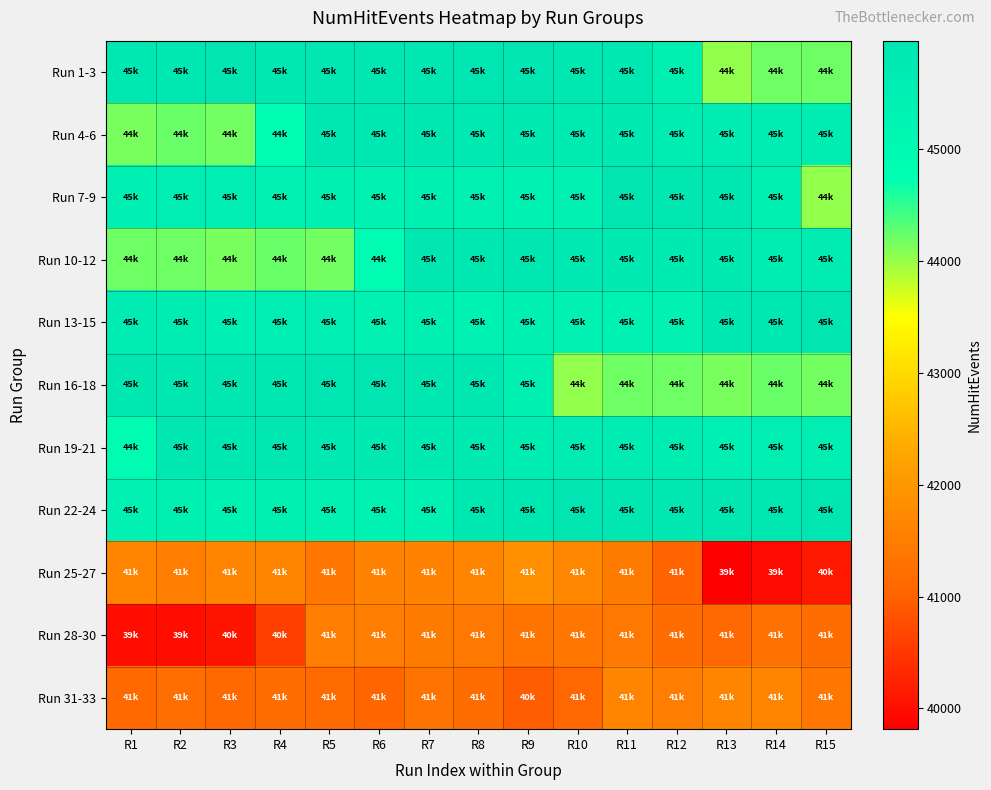

Reading left to right, extract all data points from this chart.

Run 1-3: R1=45806	R2=45828	R3=45962	R4=45865	R5=45859	R6=45855	R7=45848	R8=45905	R9=45966	R10=45852	R11=45813	R12=45454	R13=44041	R14=44203	R15=44207
Run 4-6: R1=44161	R2=44218	R3=44181	R4=44904	R5=45853	R6=45809	R7=45878	R8=45796	R9=45715	R10=45692	R11=45733	R12=45586	R13=45653	R14=45623	R15=45589
Run 7-9: R1=45478	R2=45544	R3=45542	R4=45412	R5=45444	R6=45324	R7=45416	R8=45397	R9=45330	R10=45391	R11=45966	R12=45852	R13=45813	R14=45454	R15=44041
Run 10-12: R1=44203	R2=44207	R3=44161	R4=44218	R5=44181	R6=44904	R7=45853	R8=45809	R9=45878	R10=45796	R11=45715	R12=45692	R13=45733	R14=45586	R15=45653
Run 13-15: R1=45623	R2=45589	R3=45478	R4=45544	R5=45542	R6=45412	R7=45444	R8=45324	R9=45416	R10=45397	R11=45330	R12=45391	R13=45806	R14=45828	R15=45962
Run 16-18: R1=45865	R2=45859	R3=45855	R4=45848	R5=45905	R6=45966	R7=45852	R8=45813	R9=45454	R10=44041	R11=44203	R12=44207	R13=44161	R14=44218	R15=44181
Run 19-21: R1=44904	R2=45853	R3=45809	R4=45878	R5=45796	R6=45715	R7=45692	R8=45733	R9=45586	R10=45653	R11=45623	R12=45589	R13=45478	R14=45544	R15=45542
Run 22-24: R1=45412	R2=45444	R3=45324	R4=45416	R5=45397	R6=45330	R7=45391	R8=45806	R9=45828	R10=45962	R11=45865	R12=45859	R13=45855	R14=45848	R15=45905
Run 25-27: R1=41639	R2=41513	R3=41659	R4=41631	R5=41395	R6=41605	R7=41616	R8=41647	R9=41811	R10=41698	R11=41471	R12=41022	R13=39815	R14=39948	R15=40116
Run 28-30: R1=39997	R2=39996	R3=40068	R4=40589	R5=41499	R6=41498	R7=41457	R8=41419	R9=41333	R10=41379	R11=41405	R12=41193	R13=41075	R14=41279	R15=41191
Run 31-33: R1=41113	R2=41219	R3=41131	R4=41187	R5=41155	R6=41064	R7=41328	R8=41192	R9=40966	R10=41109	R11=41639	R12=41513	R13=41659	R14=41631	R15=41395